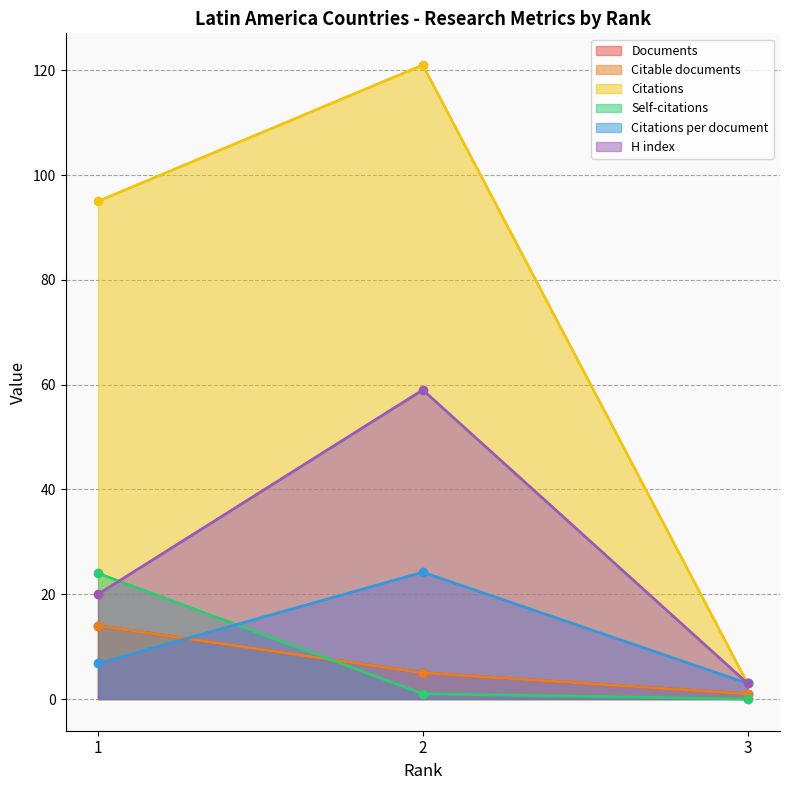

What is the spread (max minus min) of values at 3?

3.0